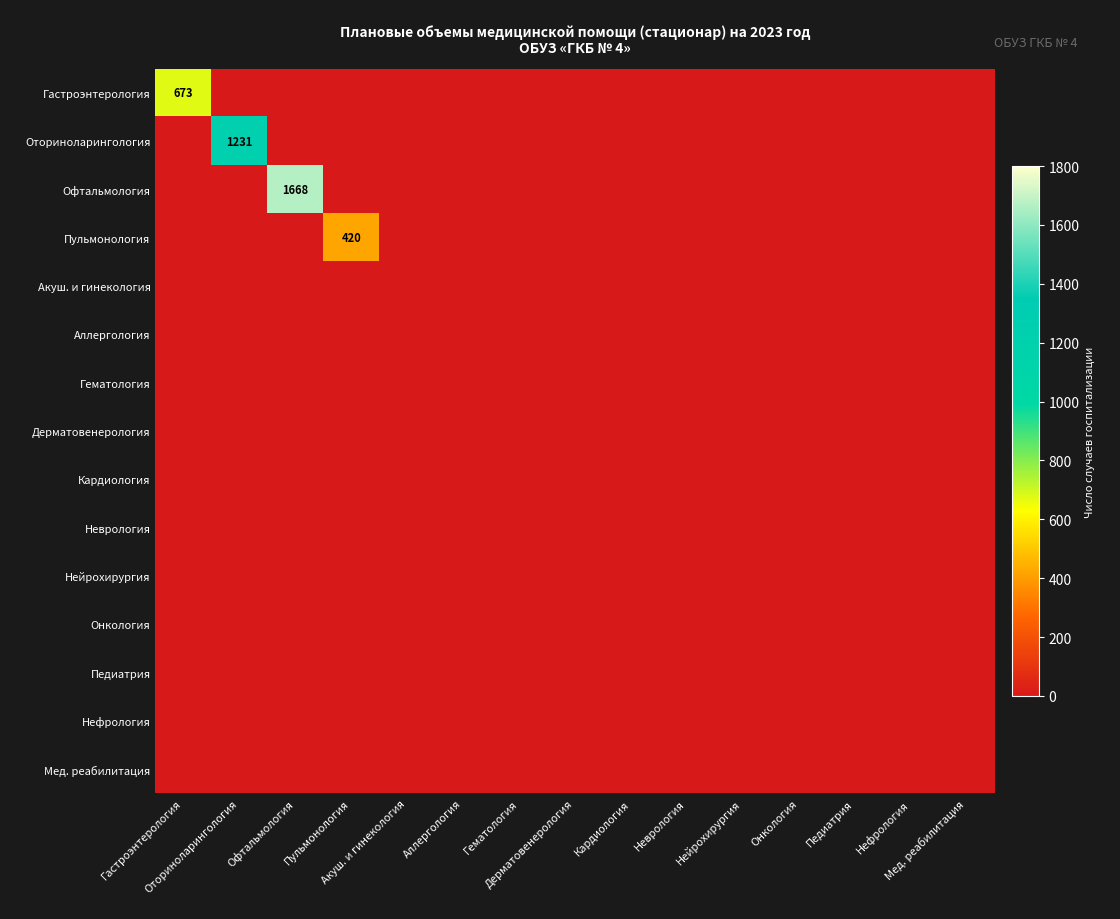

Between Кардиология and Онкология, which series saw the biggest shift?

Гастроэнтерология